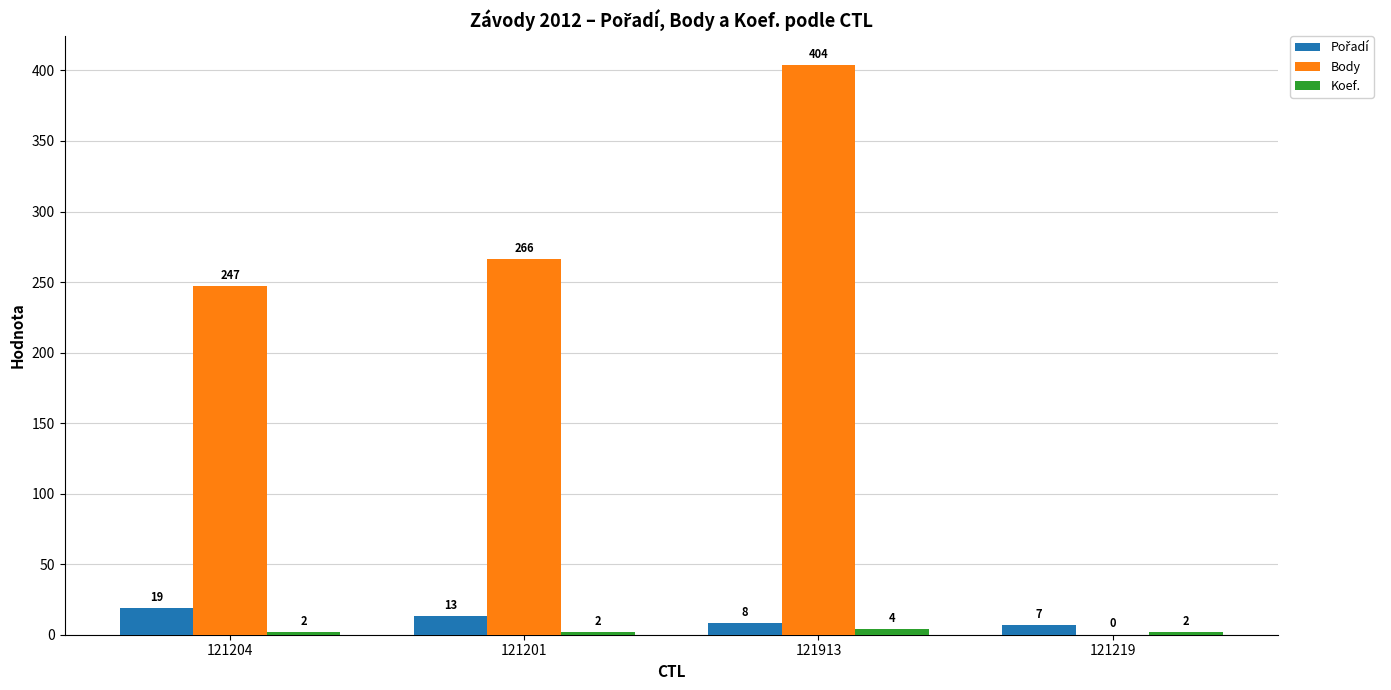

The value of Body at 121204 is 247. True or false?

True